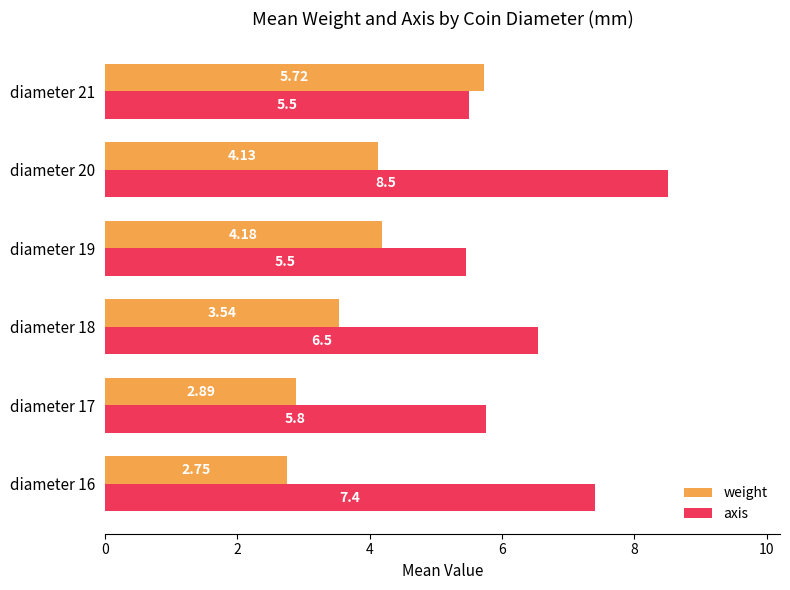

How many data points does each series have?

6